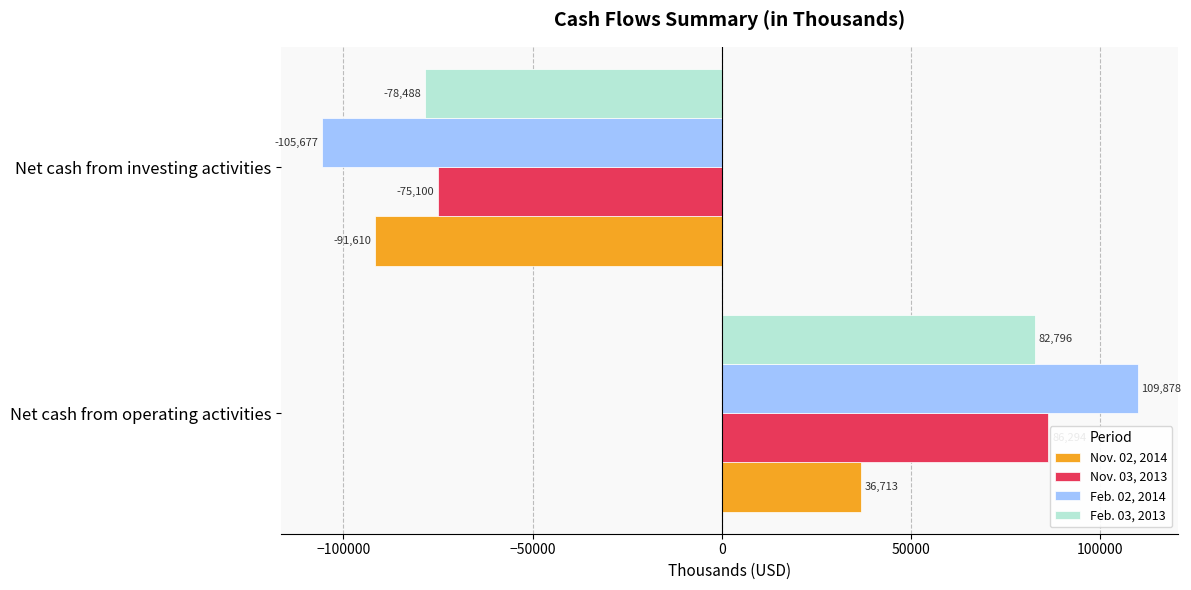

What are all the series names shown in the legend?

Nov. 02, 2014, Nov. 03, 2013, Feb. 02, 2014, Feb. 03, 2013